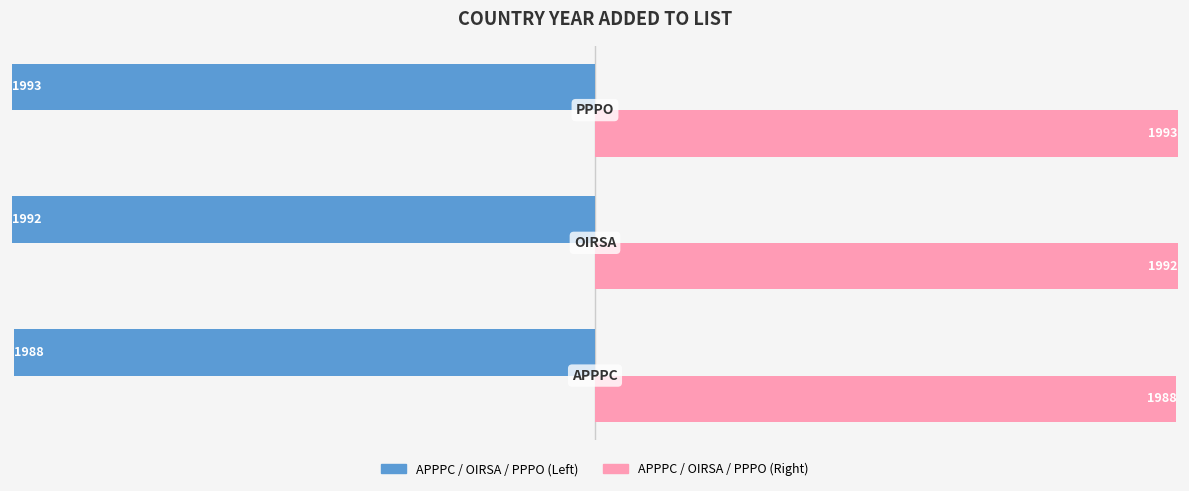

What is the minimum value shown in the chart?

-1993